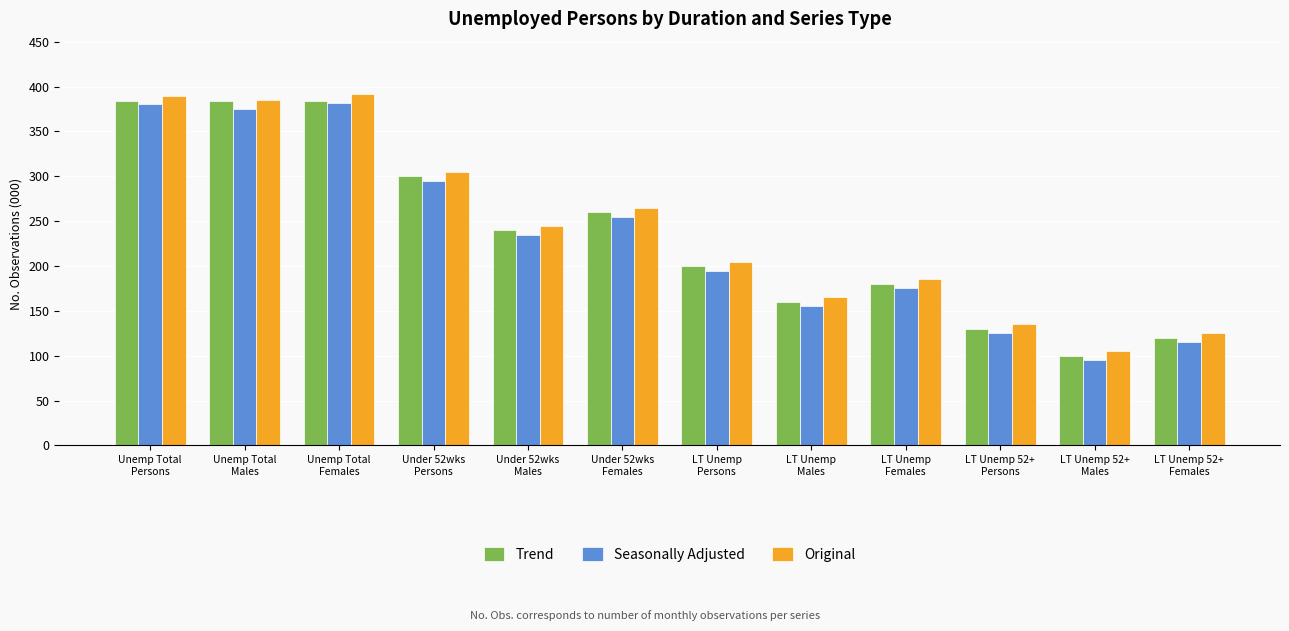

What is the difference between the Trend values at Under 52wks
Males and LT Unemp 52+
Females?

120